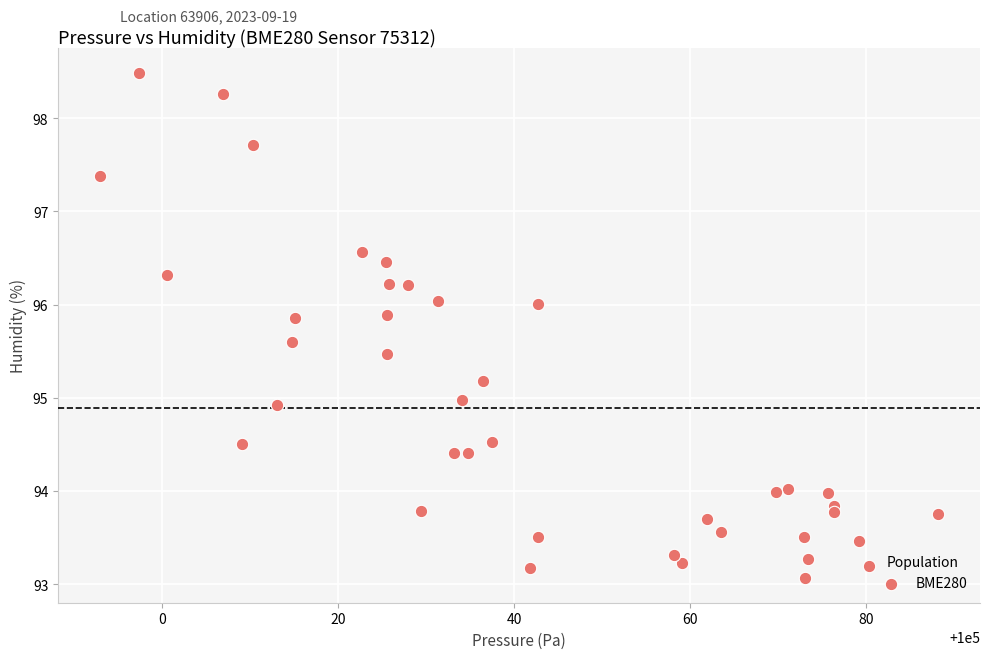

What is the range of Y values (max minus min)?

5.4